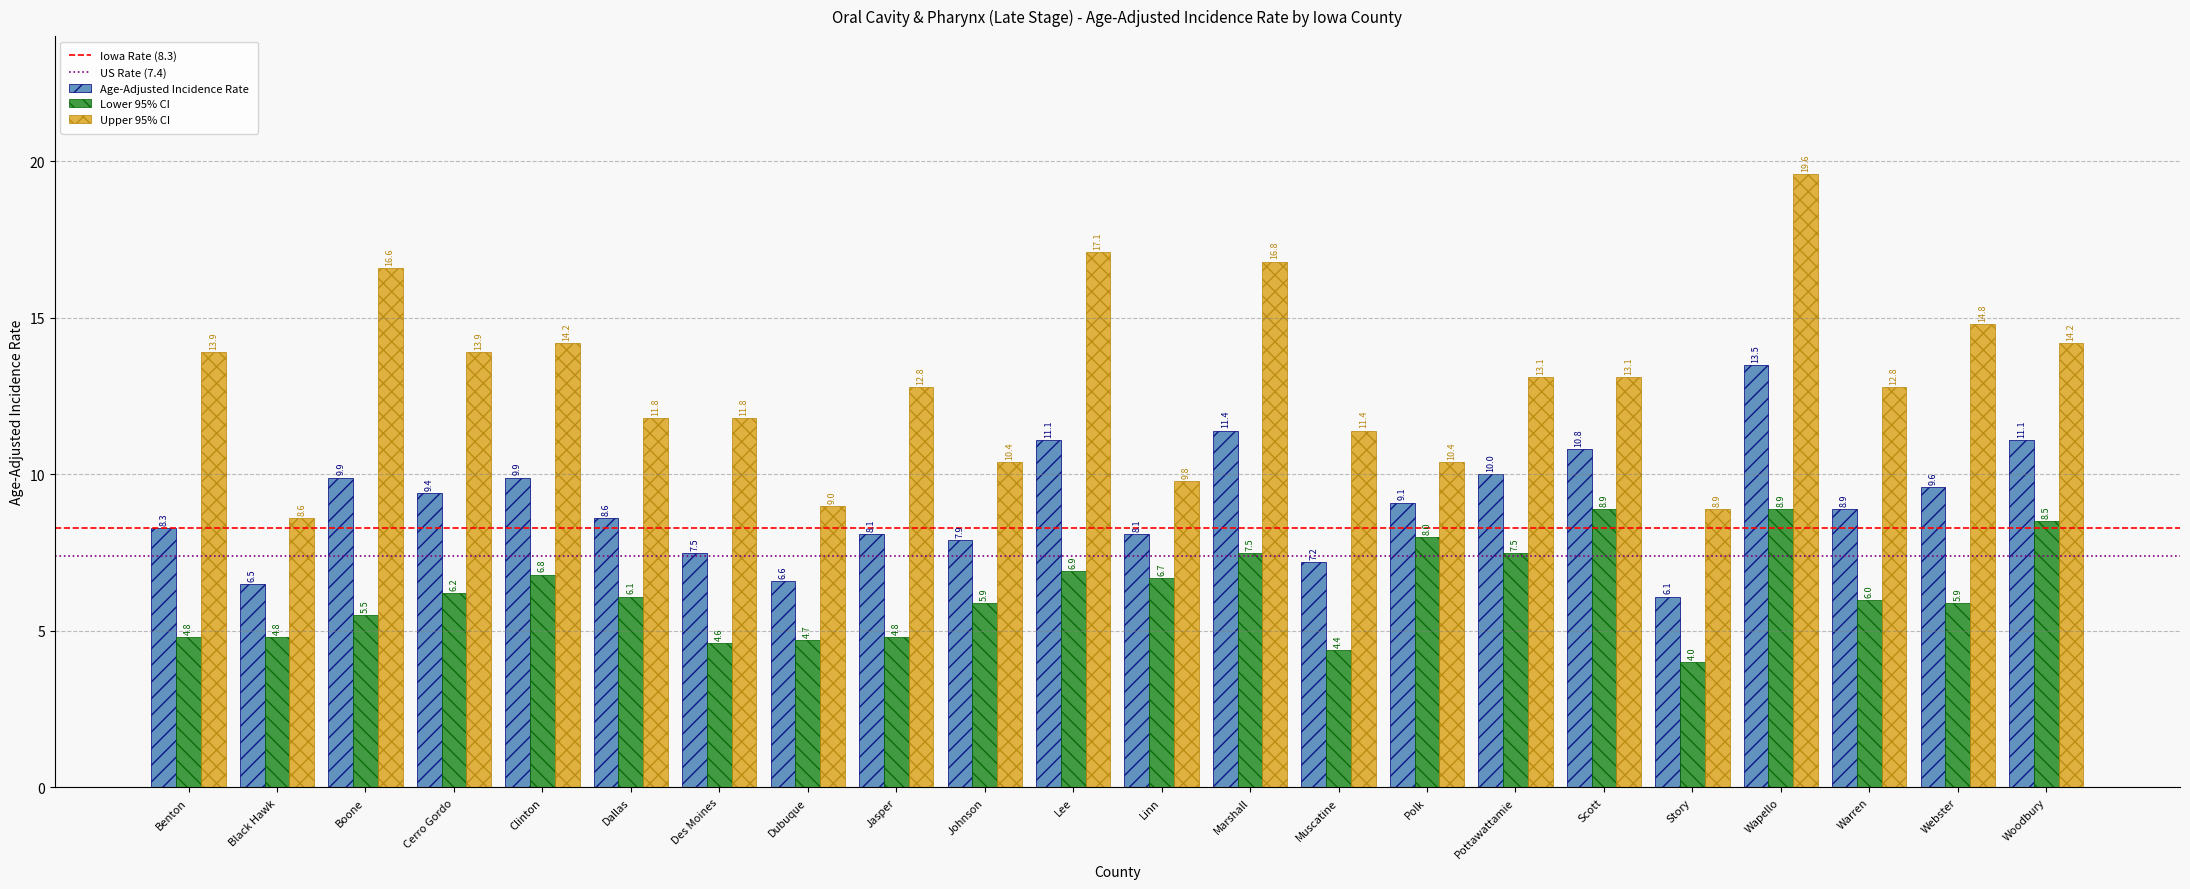

What position from the left is Black Hawk?

2